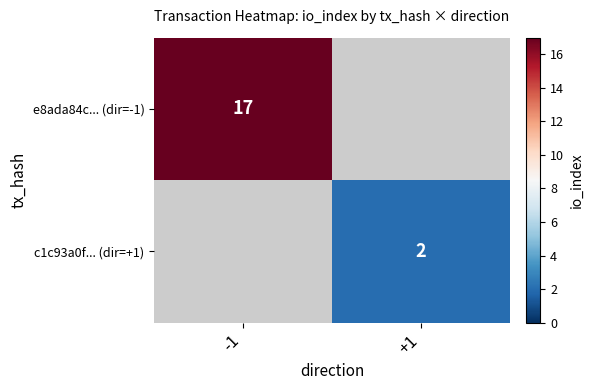

How many series are shown in this chart?

2